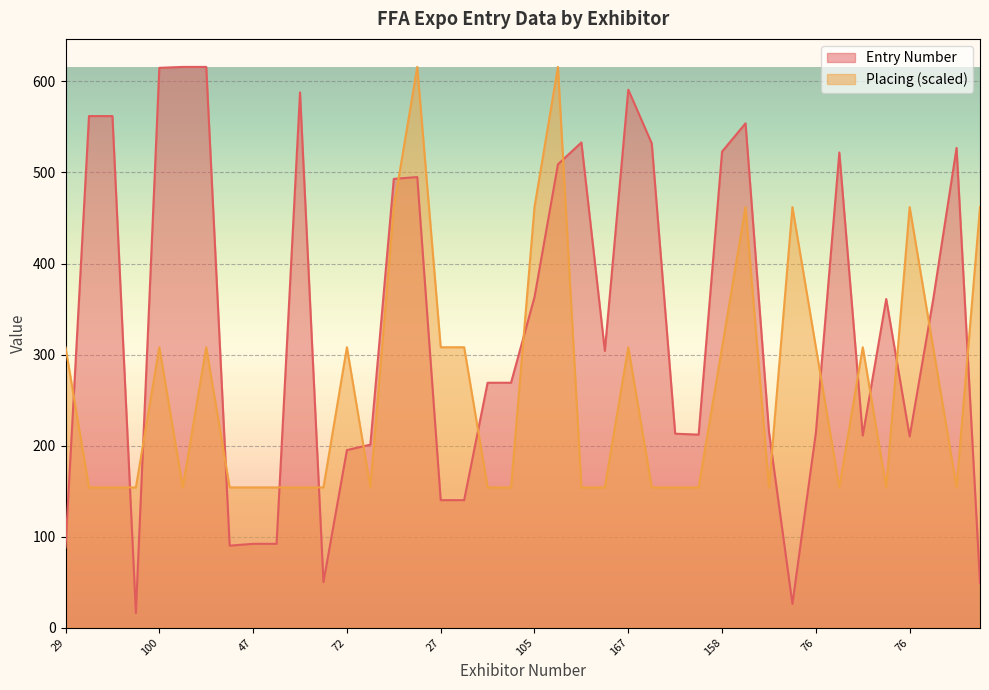

Which series changed the most between 29 and 104?

Entry Number